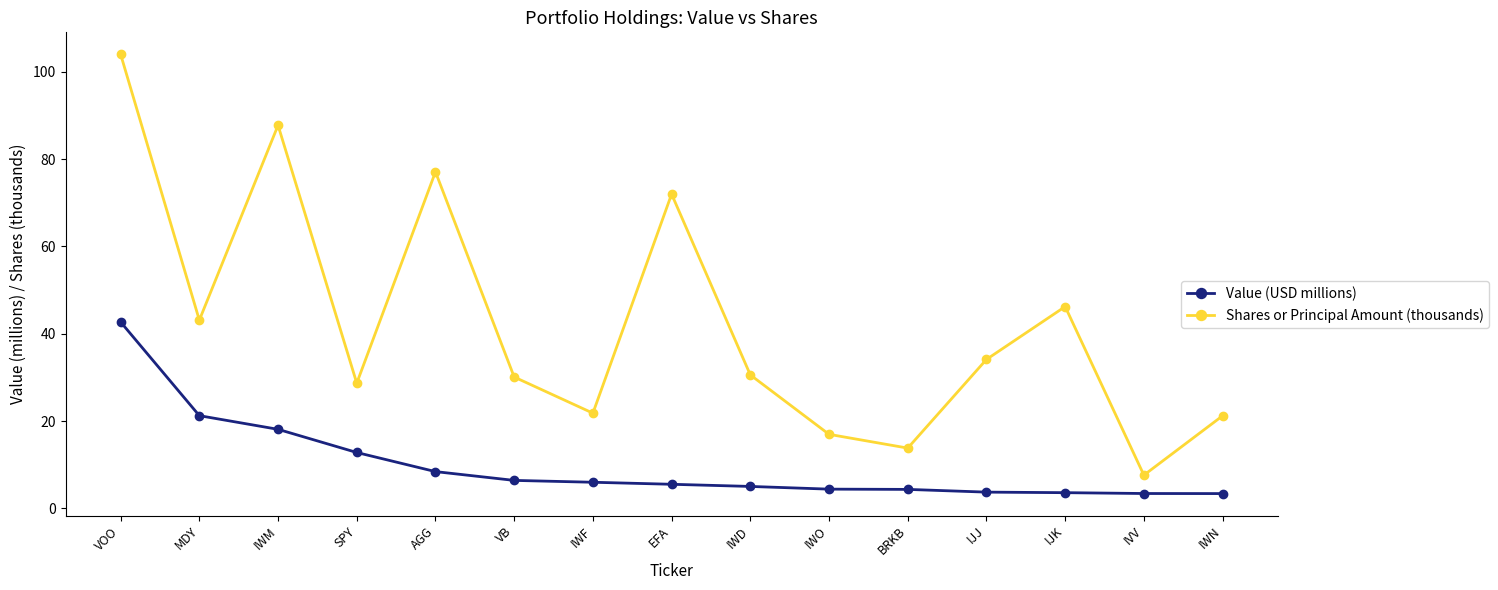

At MDY, list the series in order from largest to smallest.

Shares or Principal Amount (thousands), Value (USD millions)